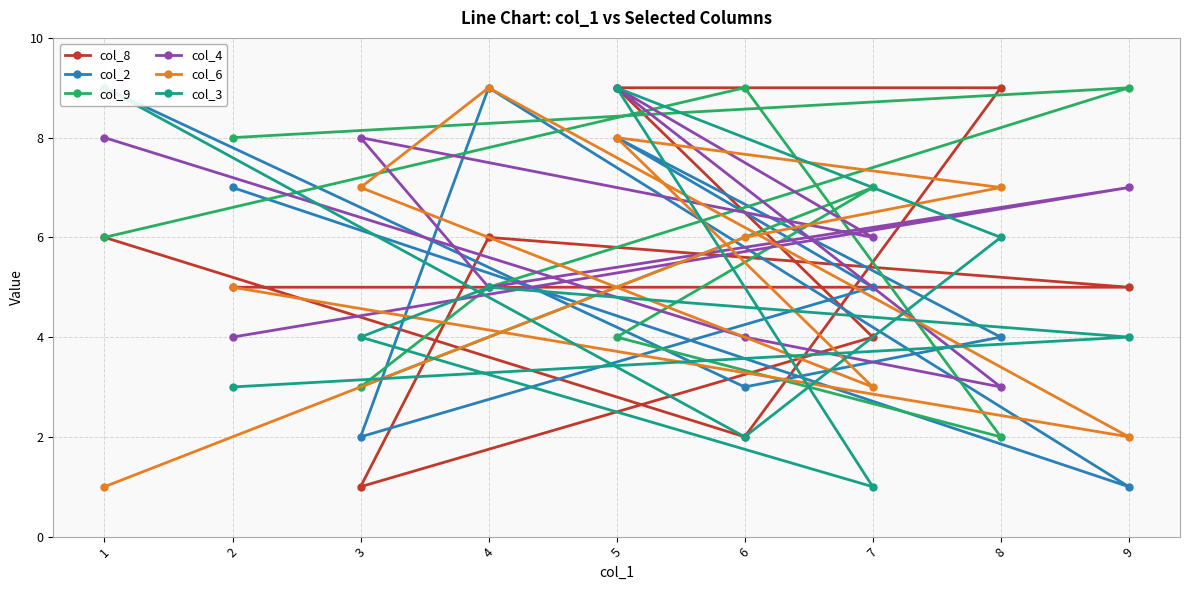

Where is col_3 nearest to the value 5?

4